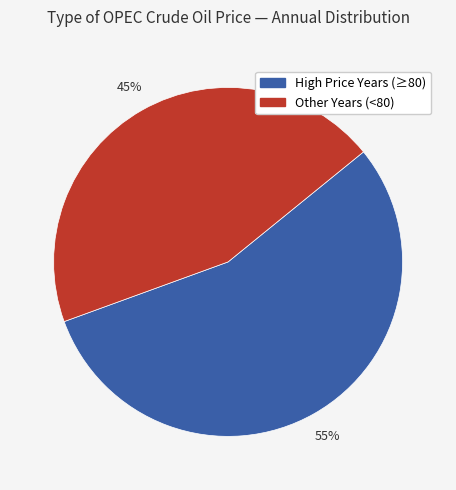

To the nearest percent, what is the average slice percentage?

50%